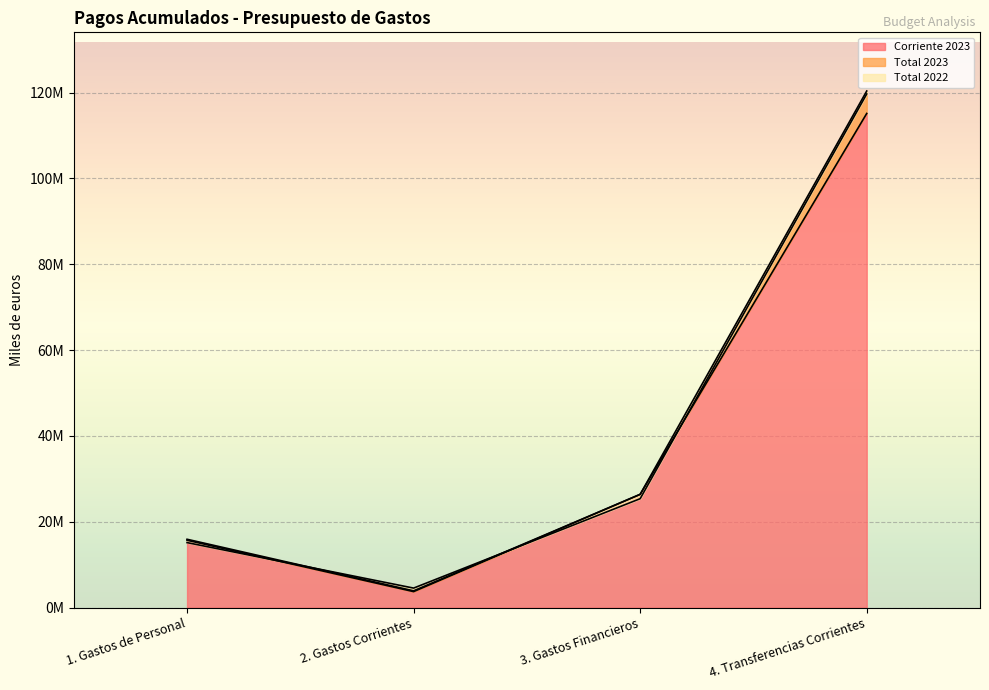

At how many categories does at least one series exceed 62113335?

1